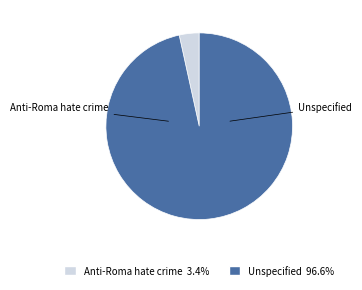

What percentage is NOT represented by Unspecified?

3.4%